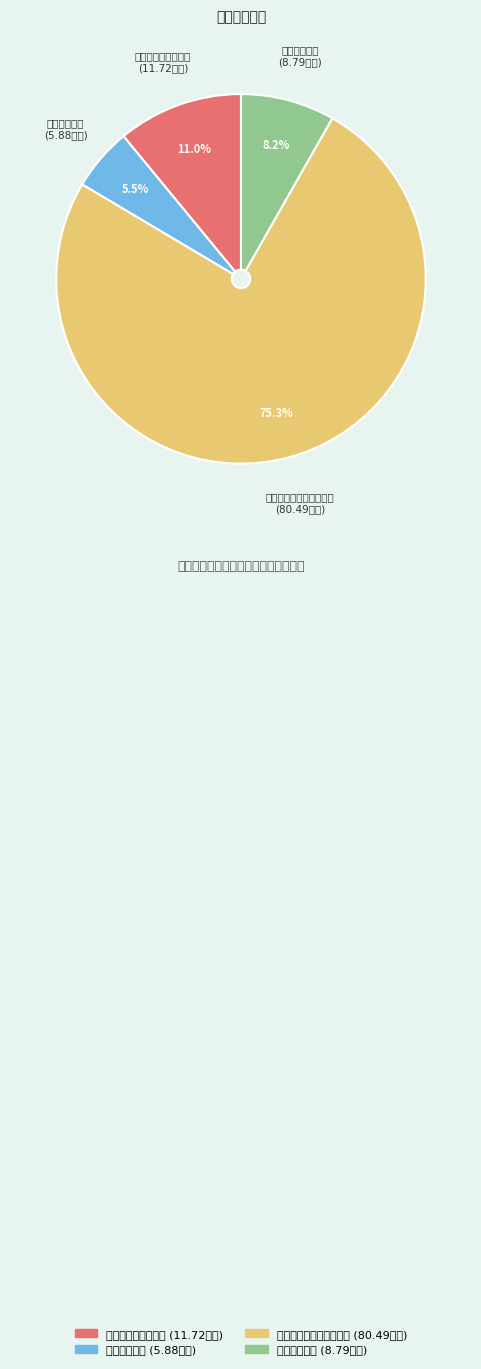

How many segments does this pie chart have?

4